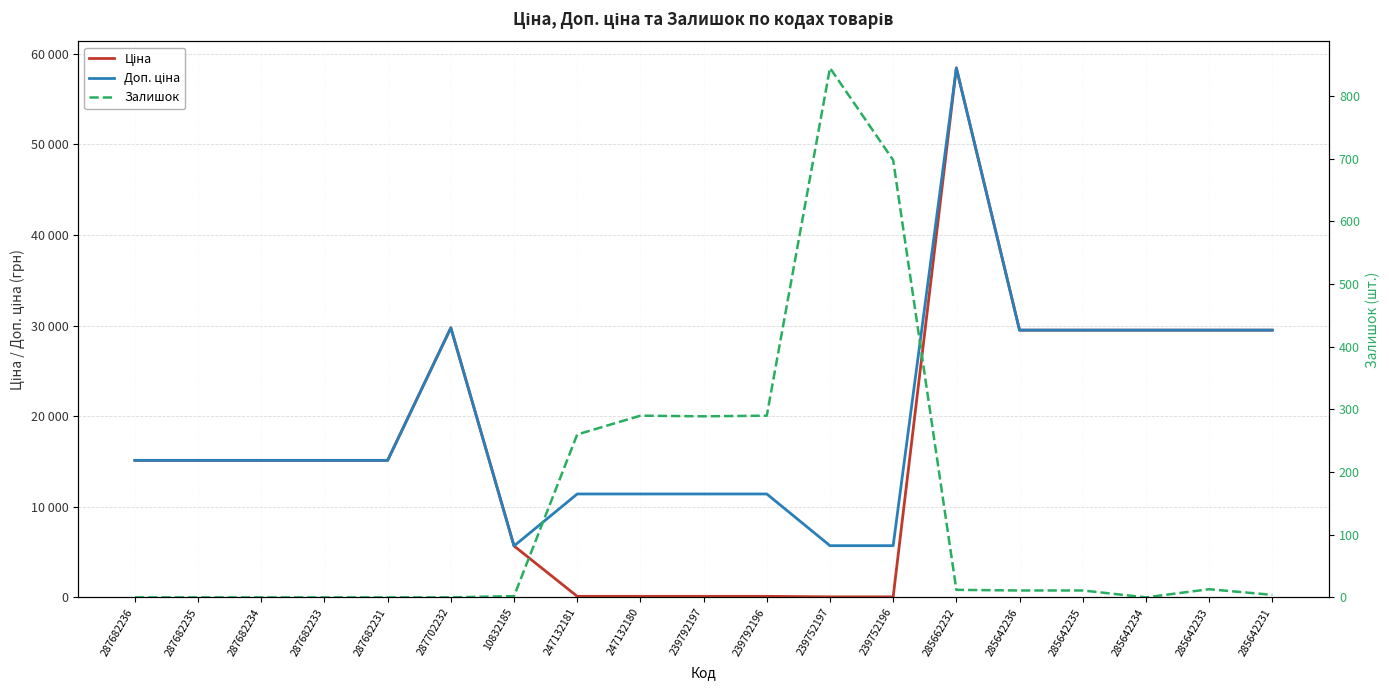

Is the value of Ціна at 285642233 greater than the value of Доп. ціна at 285642234?

No